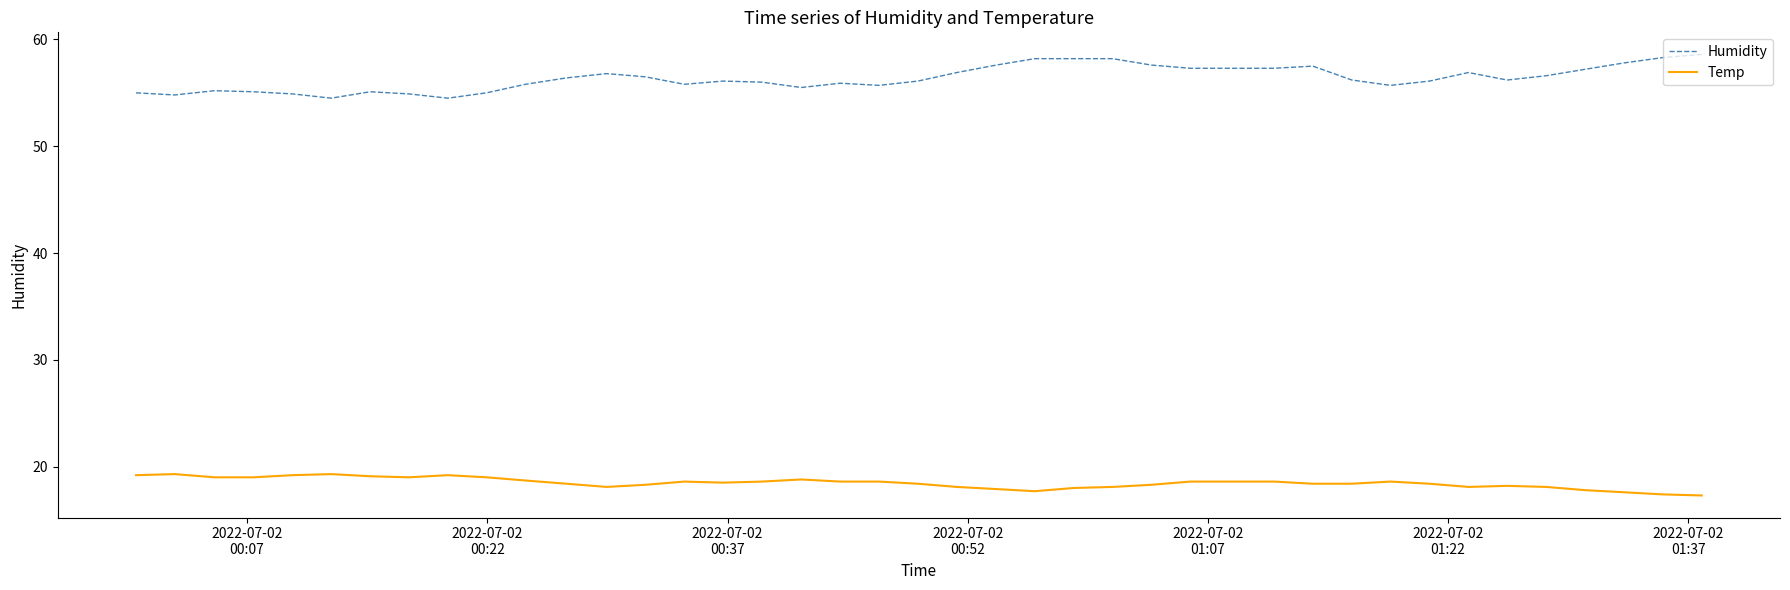

What is the greatest value displayed?

58.6